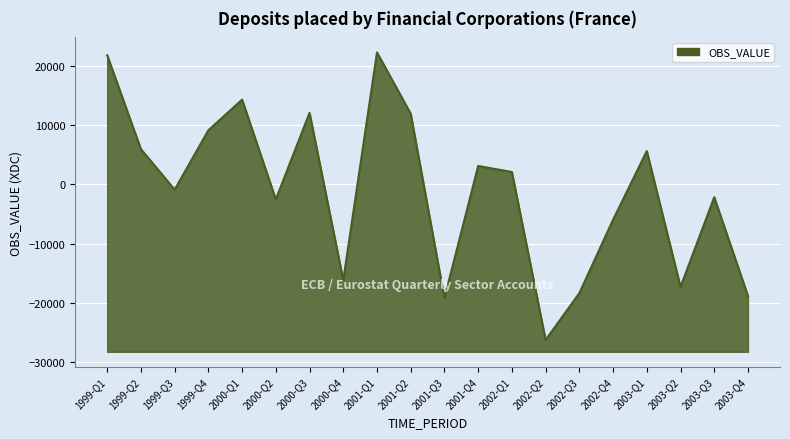

What is the label of the 18th point from the left?

2003-Q2